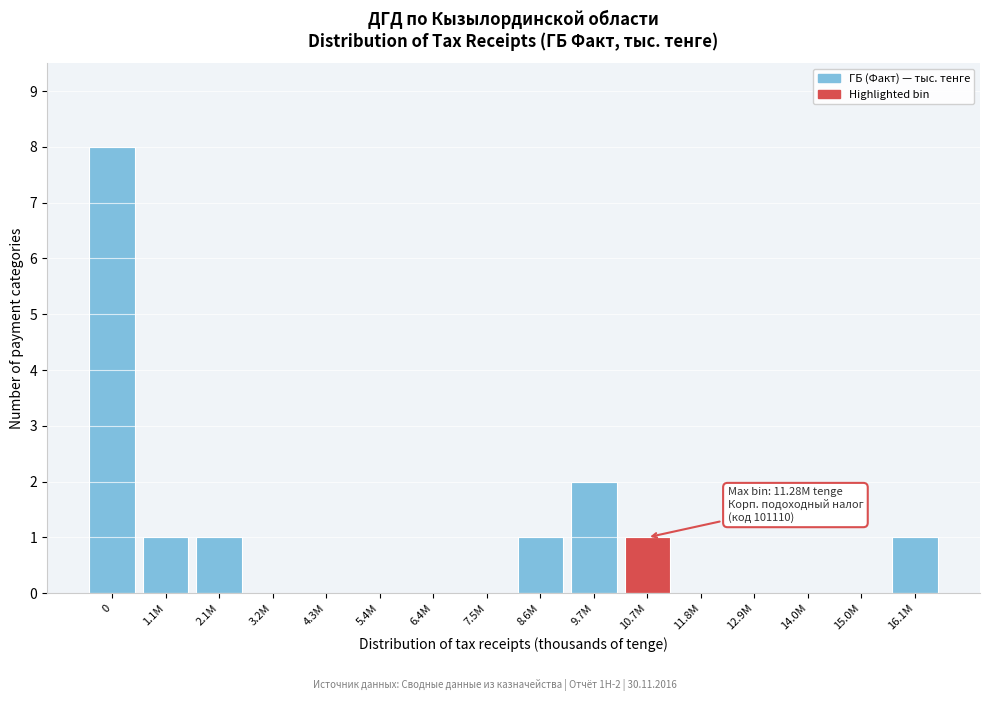

Reading right to left, what are all the values shown in this chart?

16.1M=1	15.0M=0	14.0M=0	12.9M=0	11.8M=0	10.7M=1	9.7M=2	8.6M=1	7.5M=0	6.4M=0	5.4M=0	4.3M=0	3.2M=0	2.1M=1	1.1M=1	0=8